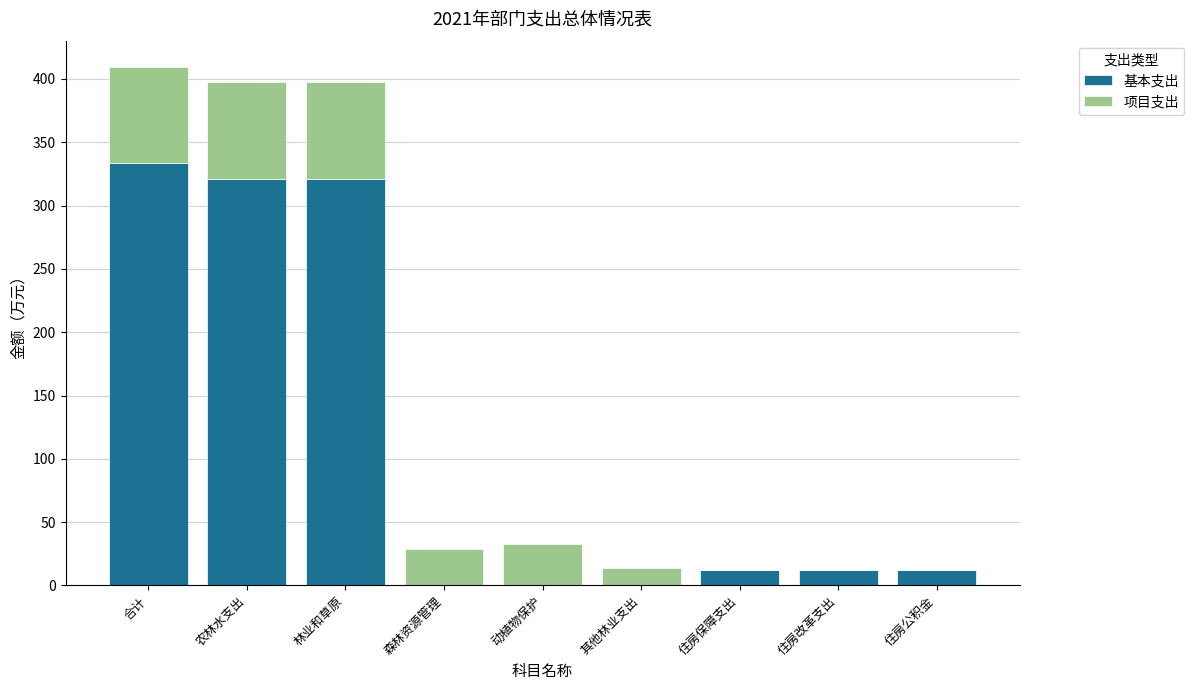

Is it true that 基本支出 equals 553.5 at 农林水支出?

False